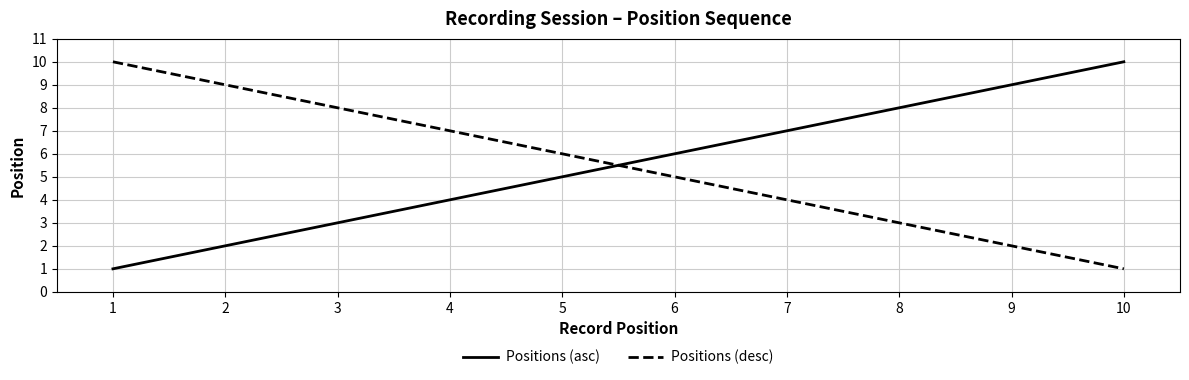

Is the value of Positions (asc) at 1 greater than the value of Positions (desc) at 9?

No